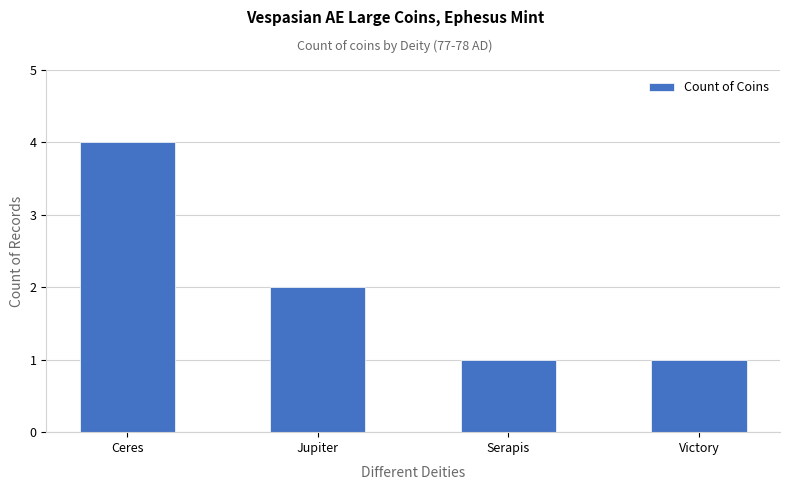

Is it true that the value at Victory is 1?

True